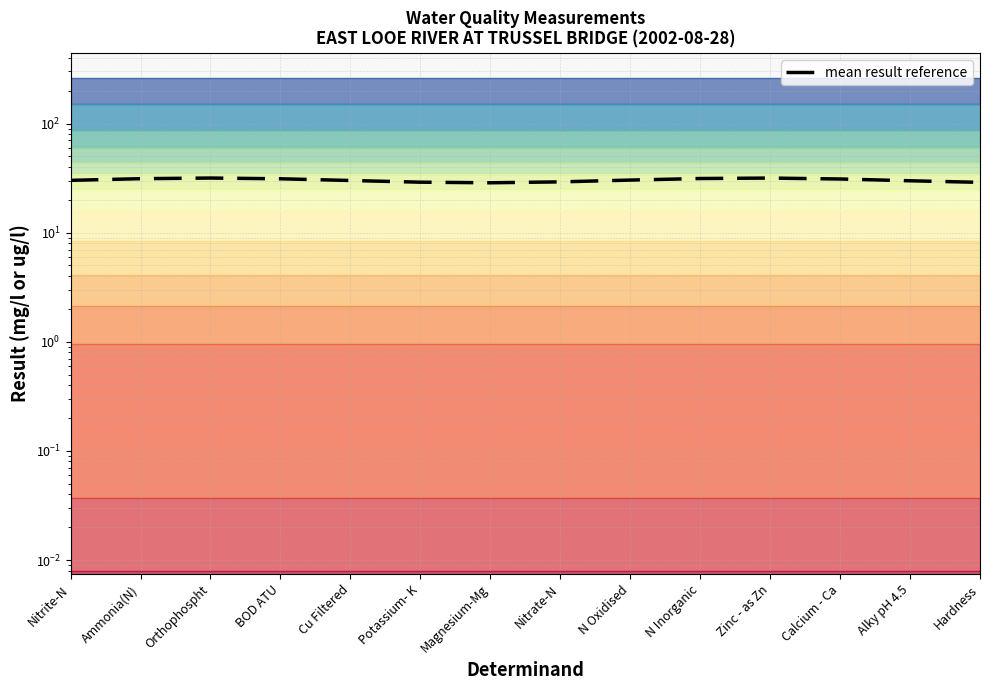

What is the label of the 5th point from the left?

Cu Filtered